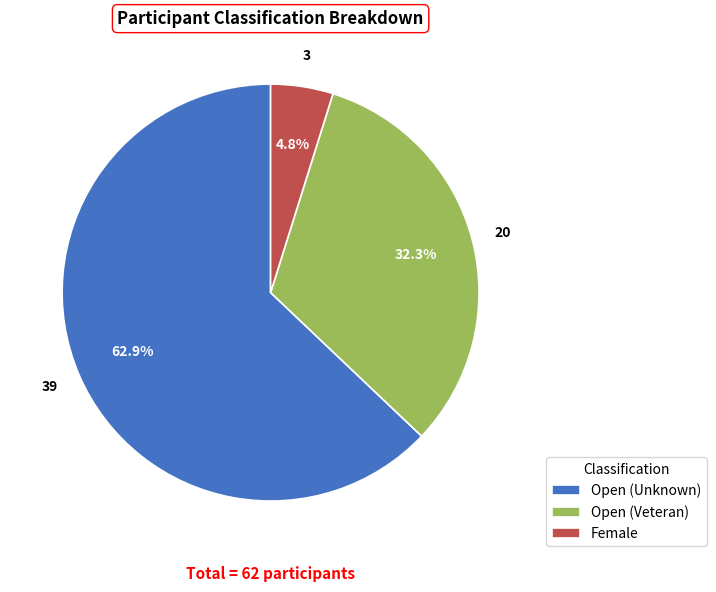

Rank the categories by value from lowest to highest.

Female, Open (Veteran), Open (Unknown)